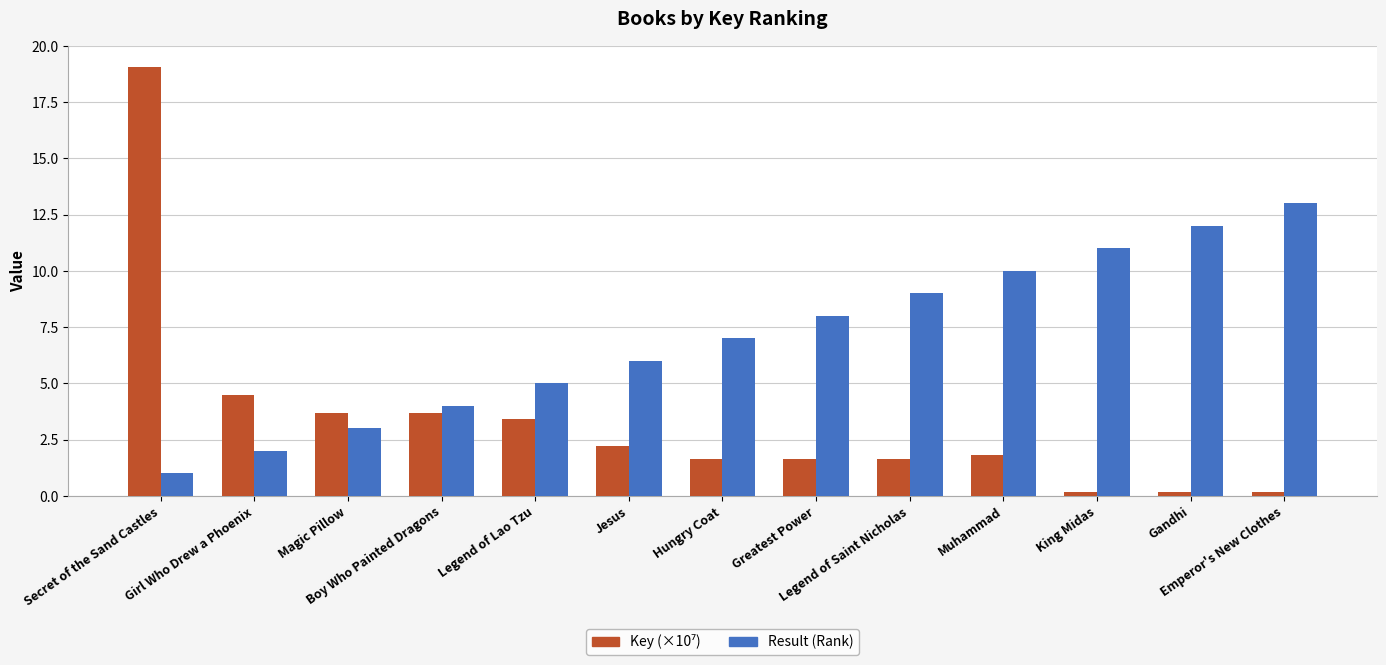

How many bars are there in each group?

2